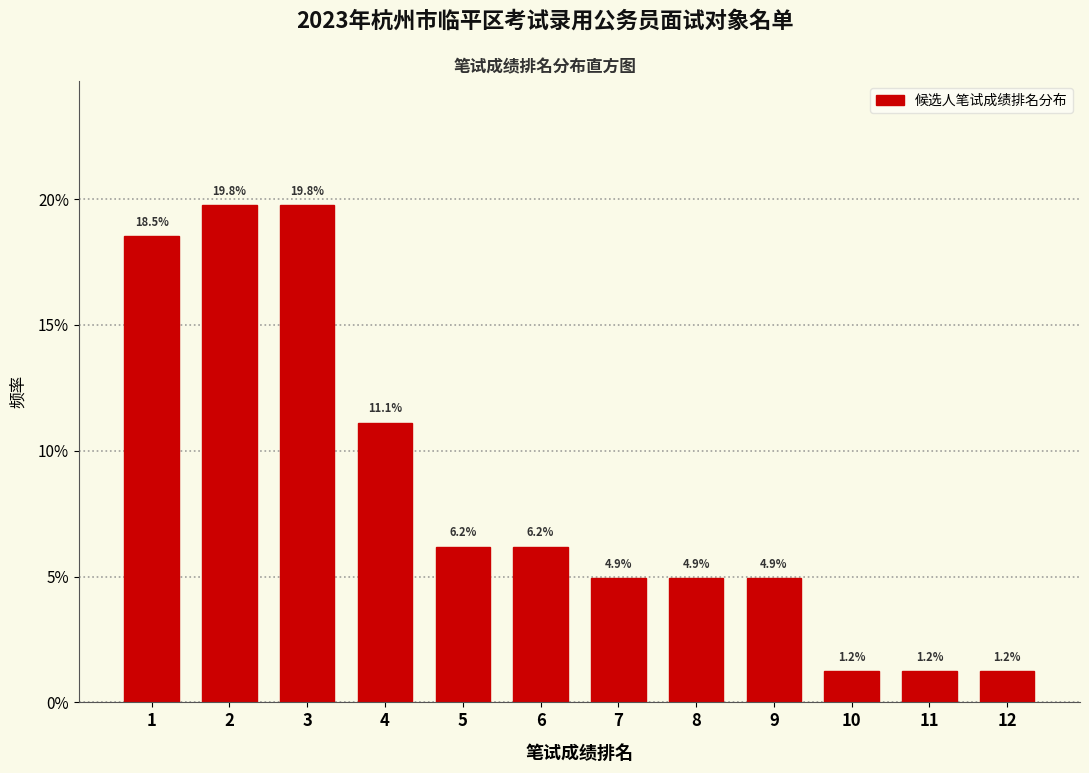

Reading left to right, transcribe all the data shown in this chart.

18.5	19.8	19.8	11.1	6.2	6.2	4.9	4.9	4.9	1.2	1.2	1.2